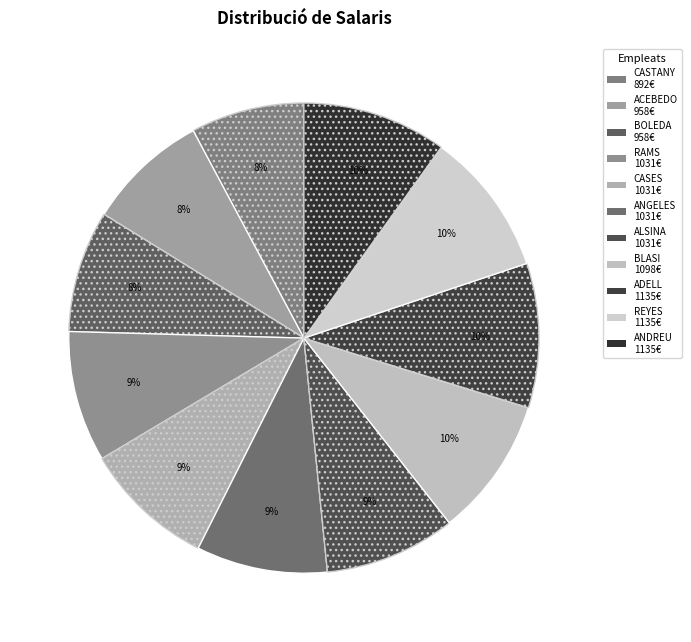

How many slices are in this pie chart?

11